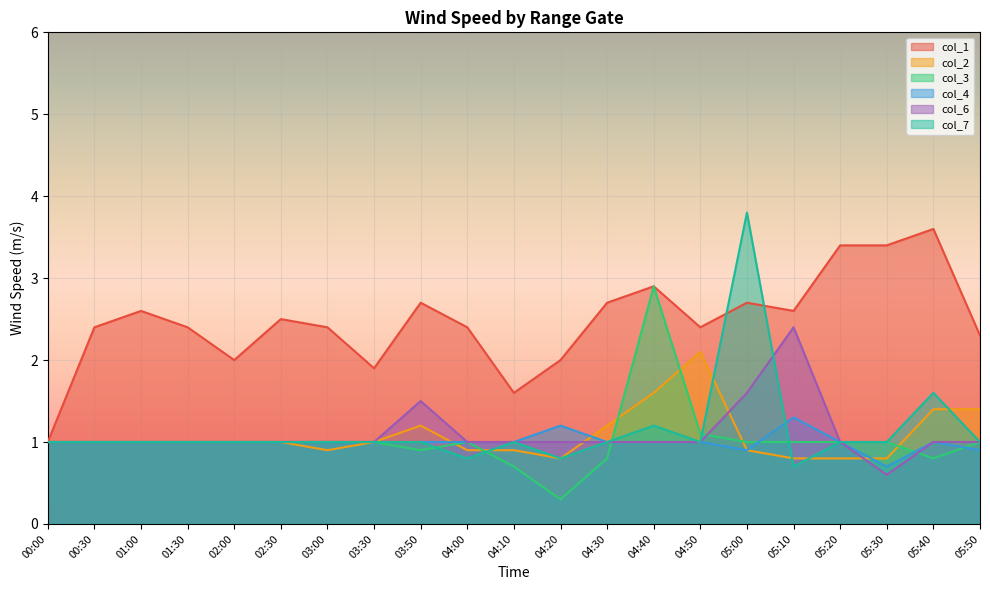

How many lines are shown in the chart?

6